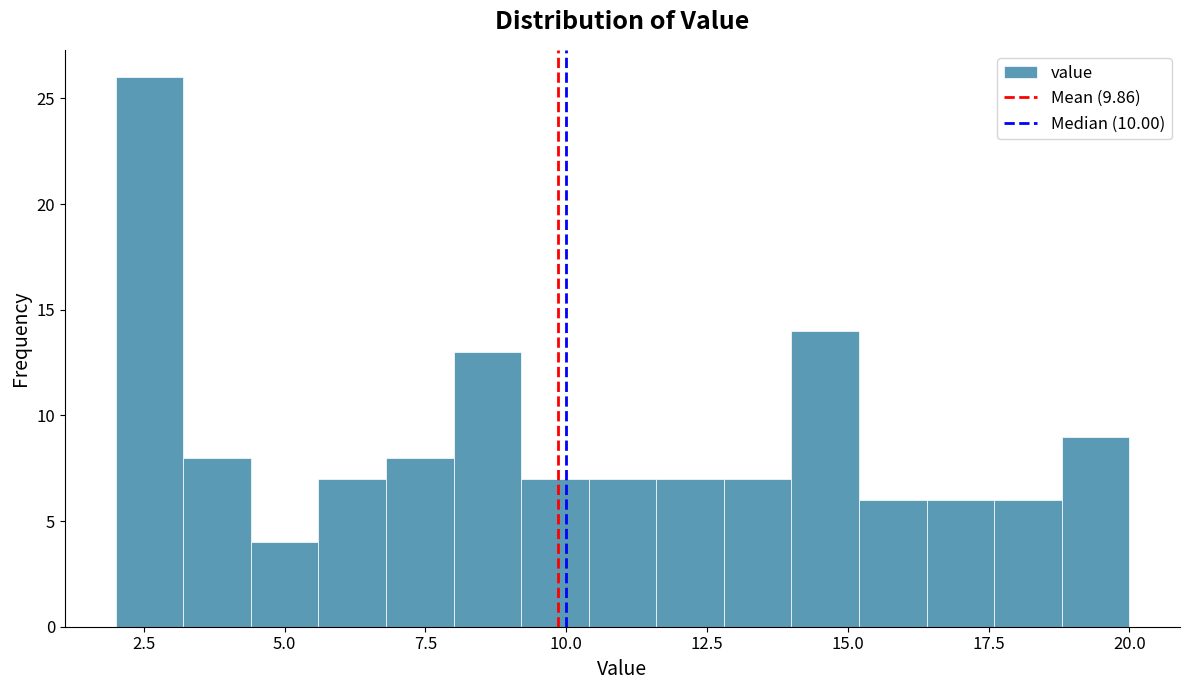

Around what value on the x-axis is the tallest bar? Give the approximate position of its centre, as read against the axis.

2.5